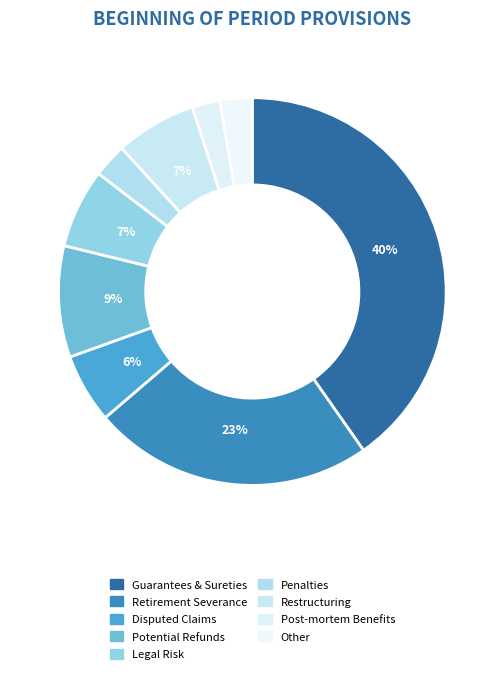

Count the number of slices in the pie.

9